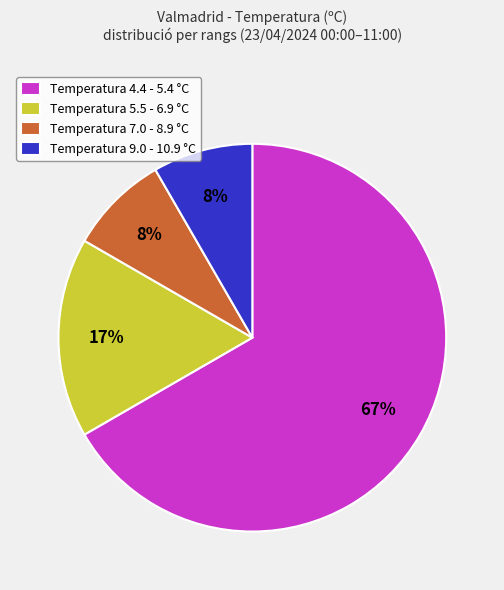

The Temperatura 5.5 - 6.9 °C slice represents 7% of the pie. True or false?

False